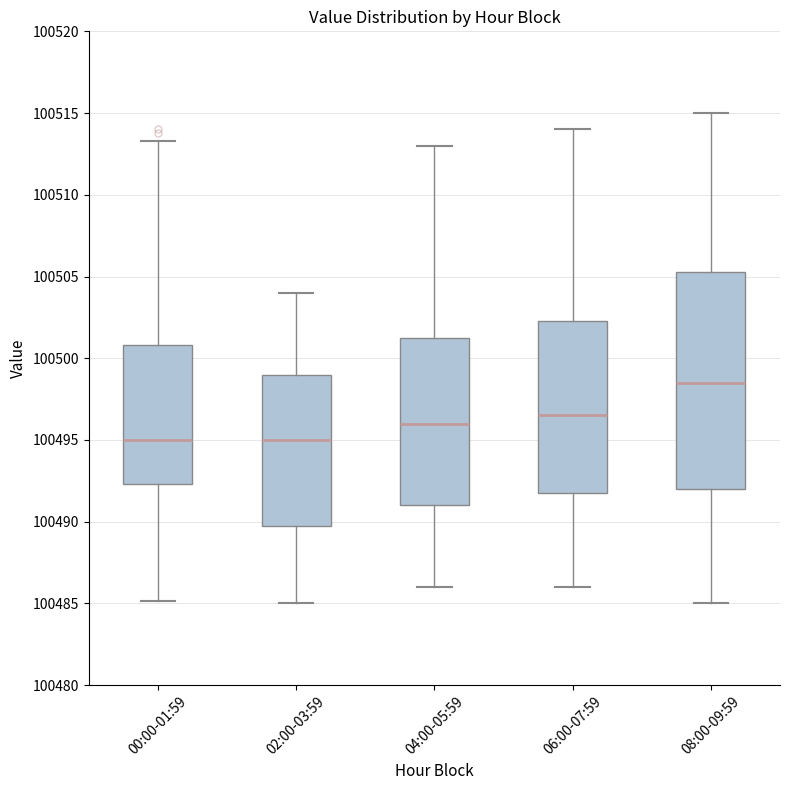

Comparing the boxes themselves (not the whiskers), which one is the tallest?

08:00-09:59